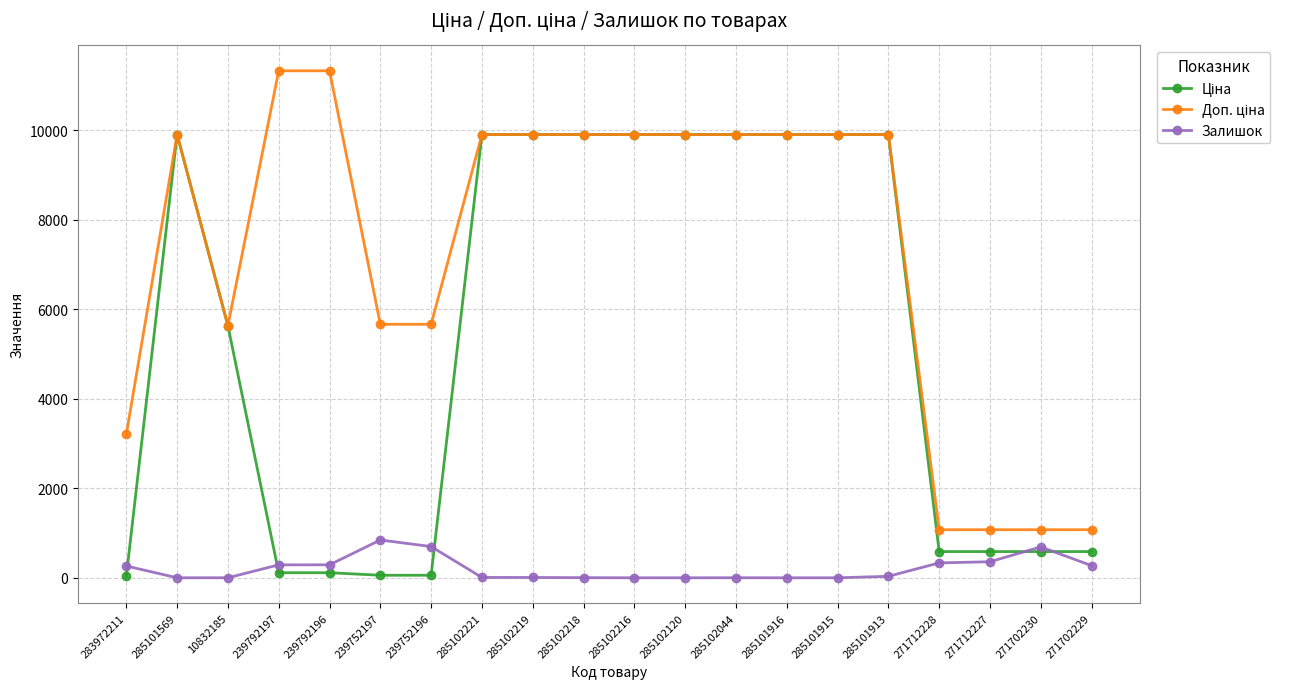

What is the maximum value for Залишок?

845.0